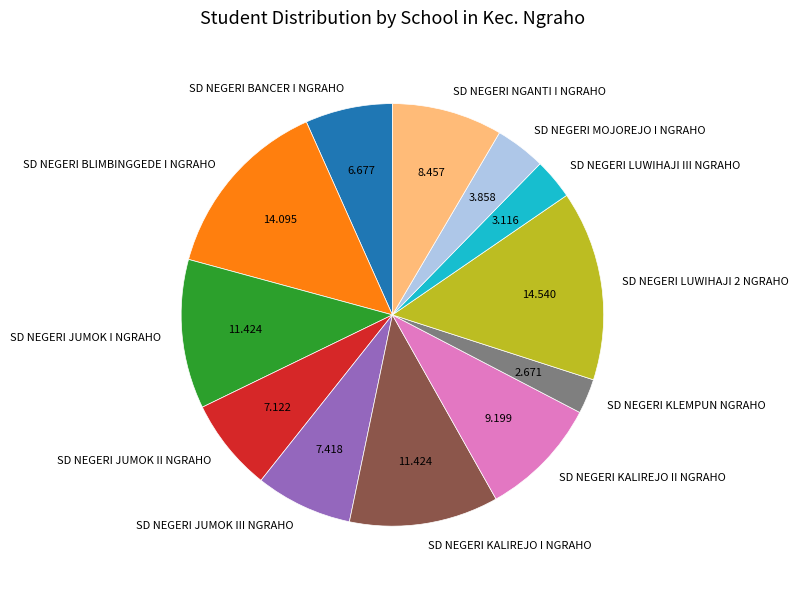

What is the ratio of the value at SD NEGERI LUWIHAJI III NGRAHO to the value at SD NEGERI KALIREJO I NGRAHO?

0.3